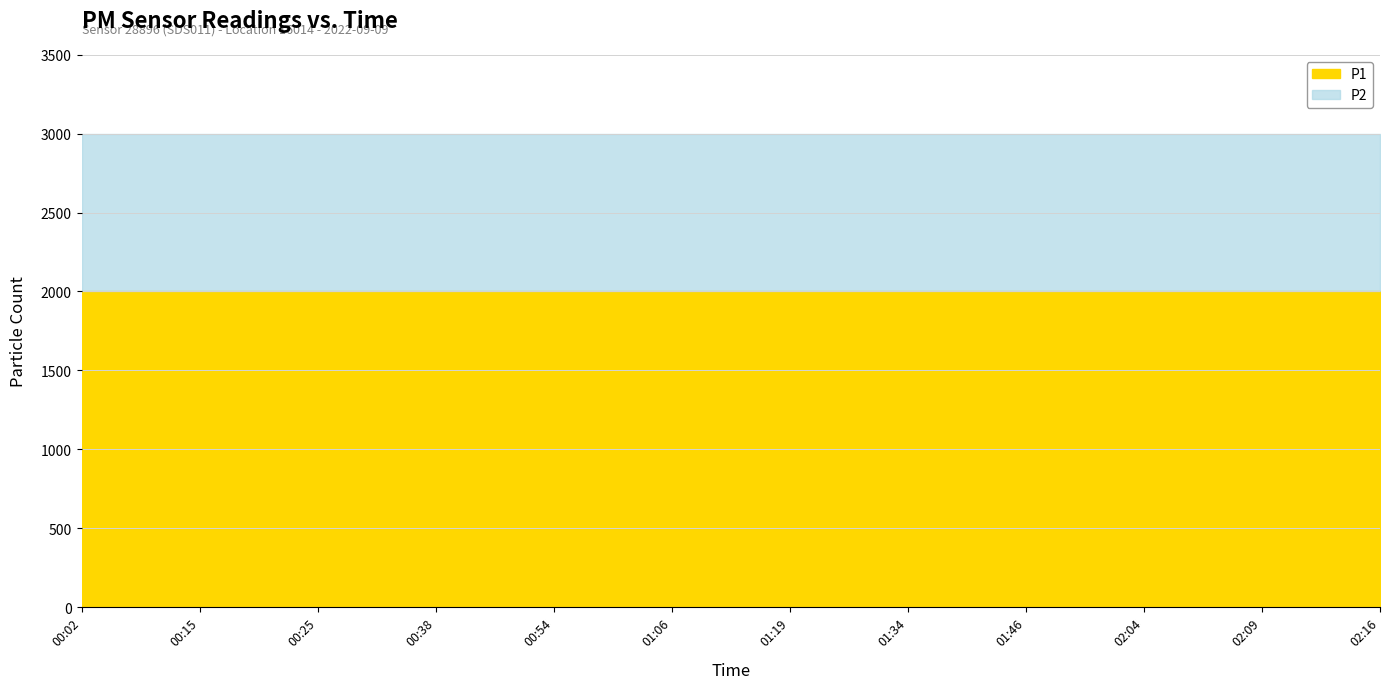

Which has a higher value, 01:06 or 00:54?

01:06